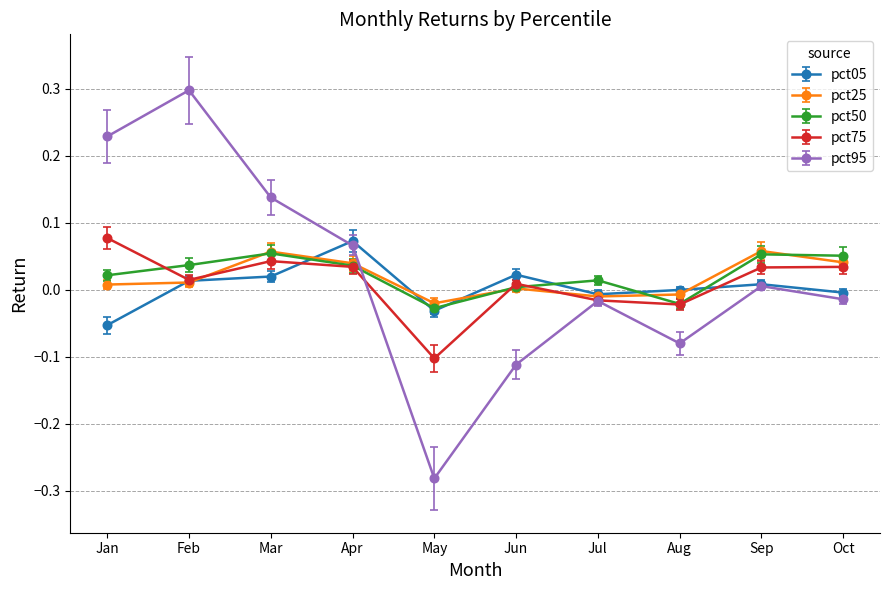

Is this an area chart (filled region under the line)?

No